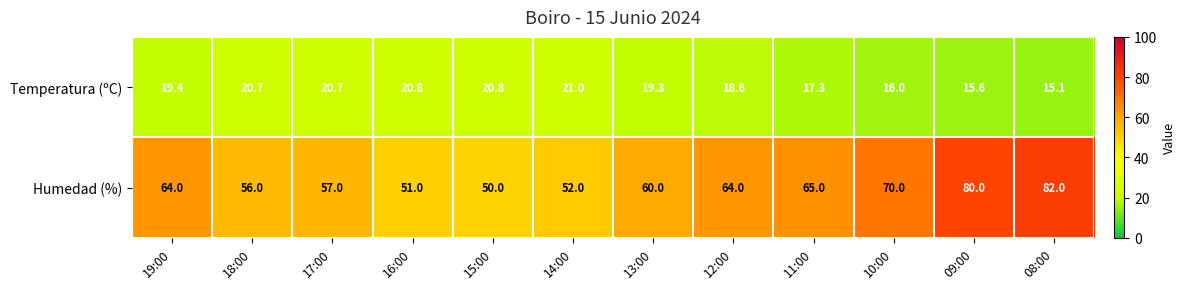

Which category has the highest value in the Temperatura (ºC) series?

14:00